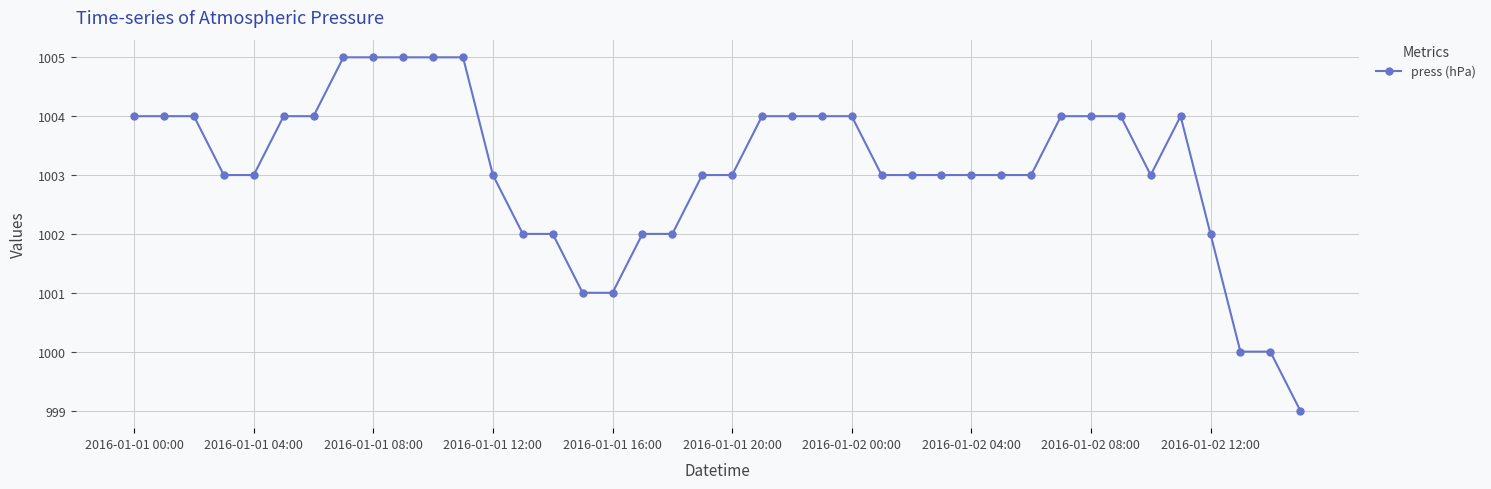

What is the maximum value shown in the chart?

1005